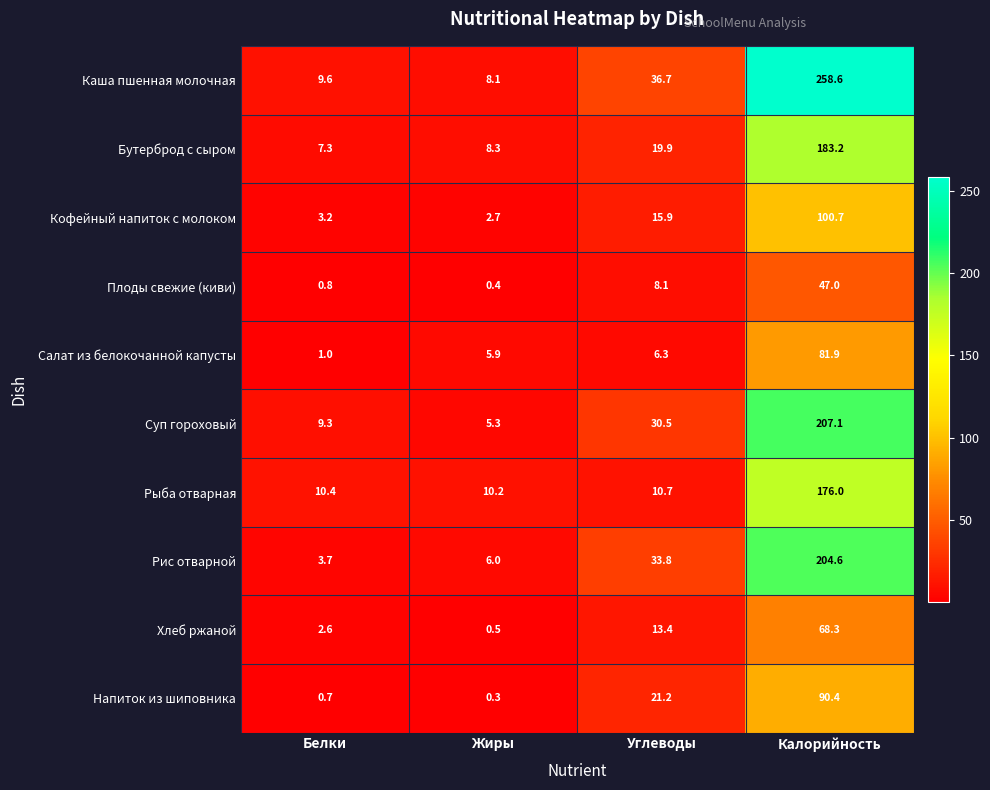

What is the difference between the Каша пшенная молочная values at Калорийность and Жиры?

250.5